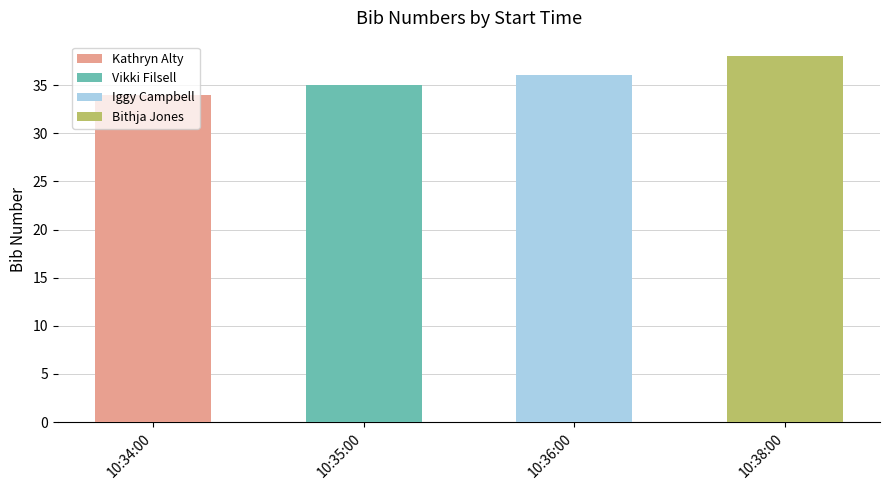

Reading right to left, list all the values displayed in this chart.

38	36	35	34